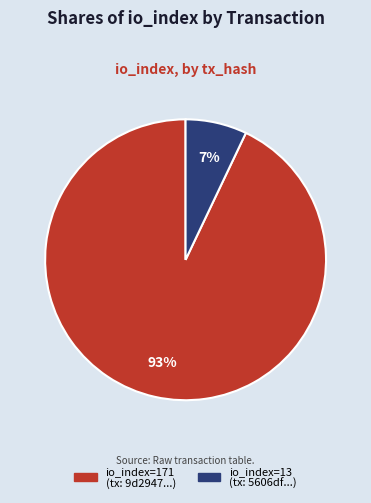

To the nearest percent, what is the average slice percentage?

50%